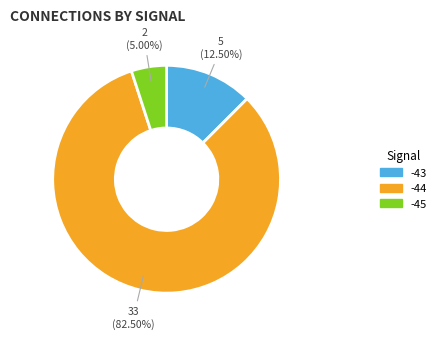

How many slices are in this pie chart?

3